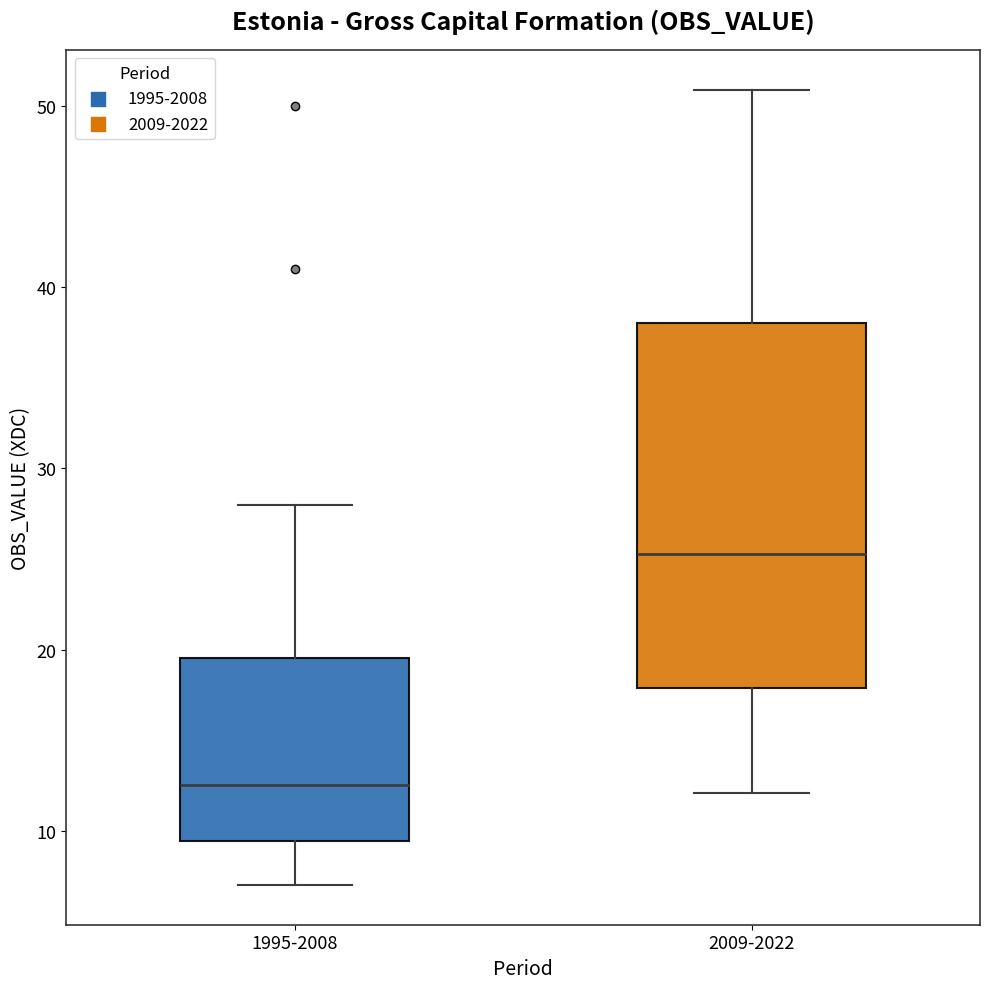

Reading left to right, transcribe this box plot: for each box, give where its median line is, the range the box spans, and where its two whiskers end, as read against the y-axis. The values are not printed on the chart, so give them approximately, as read against the axis.

1995-2008: median 13, box 9 to 20, whiskers 7 to 28
2009-2022: median 25, box 18 to 38, whiskers 12 to 51